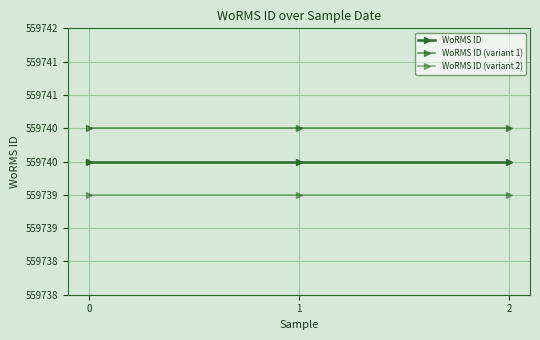

True or false: WoRMS ID has a value of 804124.9 at 0.

False